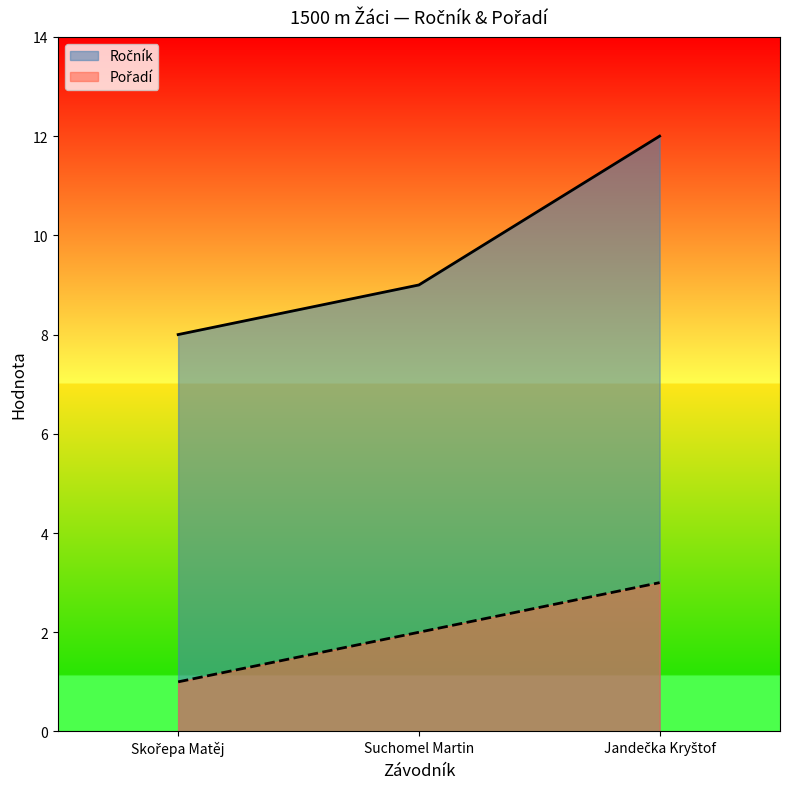

Is the value of Ročník at Skořepa Matěj greater than the value of Pořadí at Jandečka Kryštof?

Yes